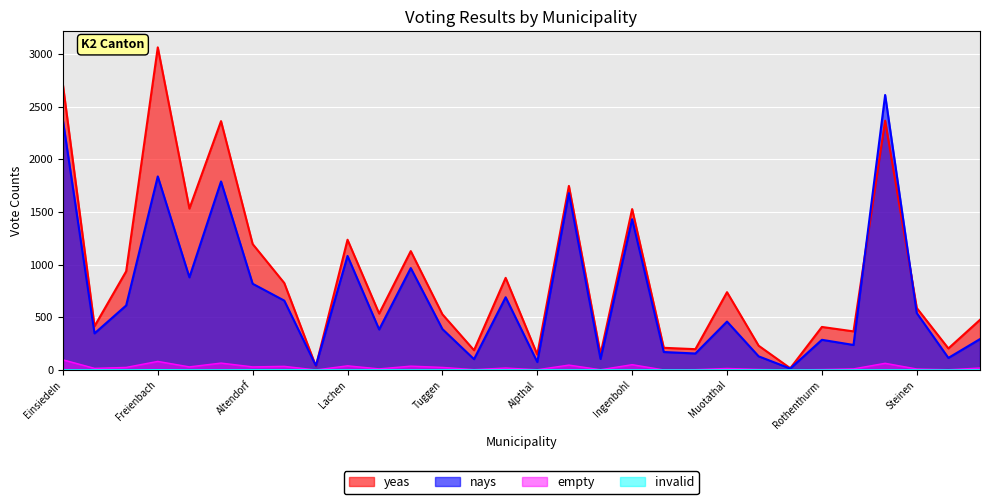

What is the difference between the empty values at Unteriberg and Illgau?

16